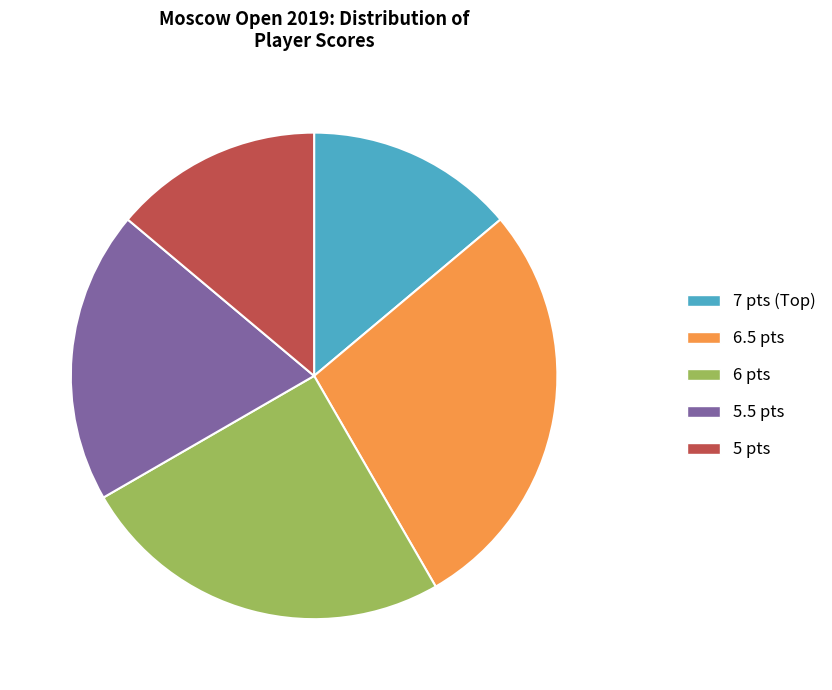

Is 6 pts the majority of the pie?

No